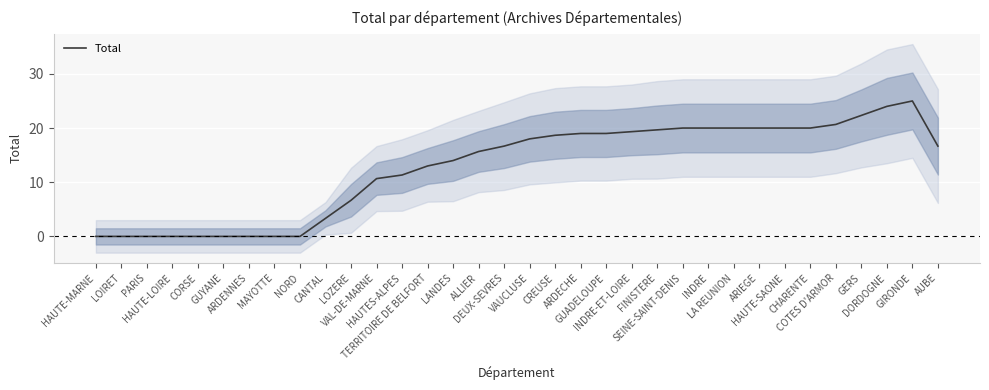

Approximately how many times larger is the value at HAUTES-ALPES compared to SEINE-SAINT-DENIS?

0.6